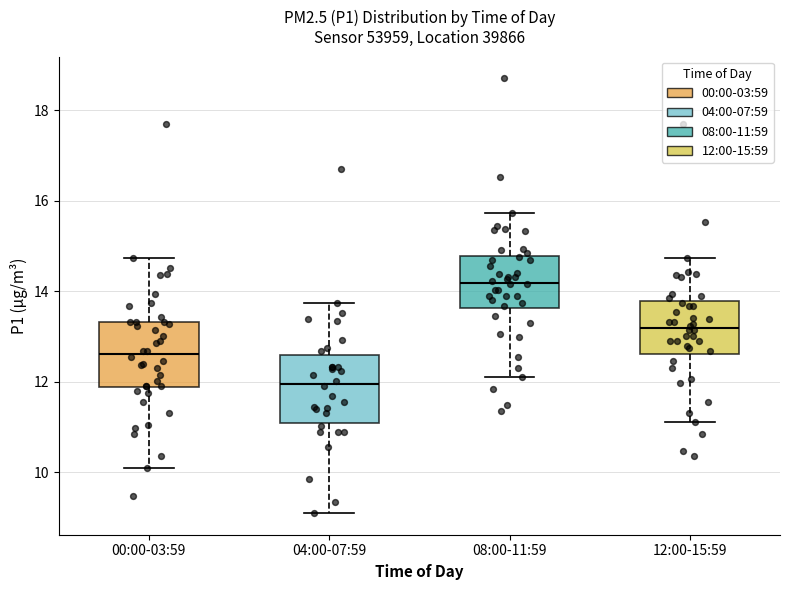

Reading left to right, transcribe this box plot: for each box, give where its median line is, the range the box spans, and where its two whiskers end, as read against the y-axis. The values are not printed on the chart, so give them approximately, as read against the axis.

00:00-03:59: median 12.6, box 11.8 to 13.4, whiskers 10.2 to 14.8
04:00-07:59: median 12.0, box 11.0 to 12.6, whiskers 9.2 to 13.8
08:00-11:59: median 14.2, box 13.6 to 14.8, whiskers 12.2 to 15.8
12:00-15:59: median 13.2, box 12.6 to 13.8, whiskers 11.2 to 14.8